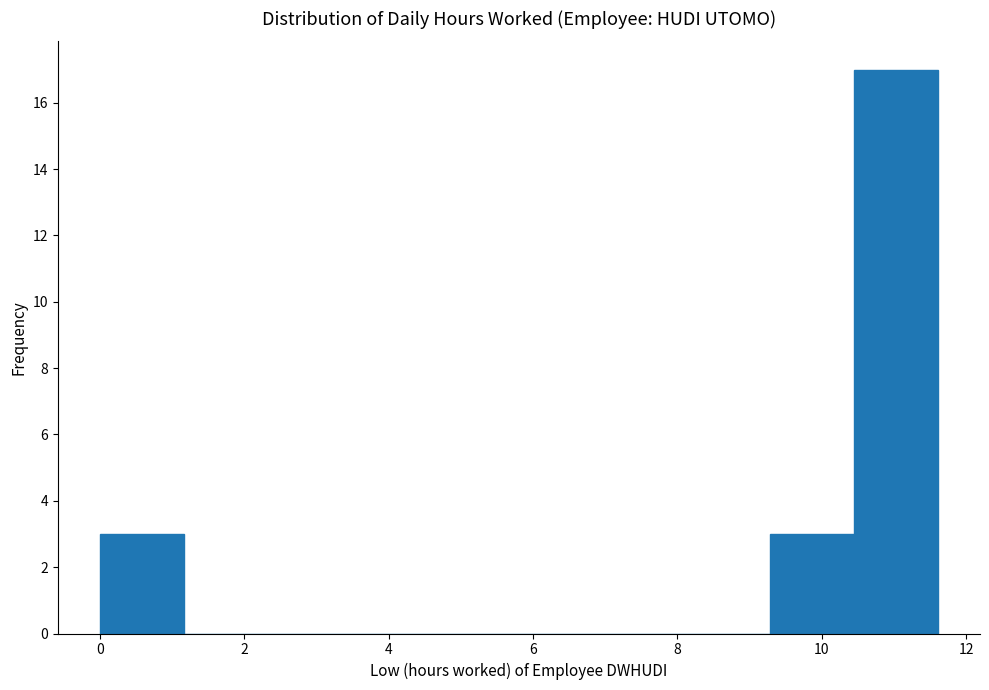

Reading left to right, transcribe this chart: for each bar, give the range it covers on the x-axis and its height. Neither the bar edges nor the heights are printed on the chart, so give them approximately, as read against the axes.

0.0 to 1.2: 3
1.2 to 2.4: 0
2.4 to 3.4: 0
3.4 to 4.6: 0
4.6 to 5.8: 0
5.8 to 7.0: 0
7.0 to 8.2: 0
8.2 to 9.2: 0
9.2 to 10.4: 3
10.4 to 11.6: 17